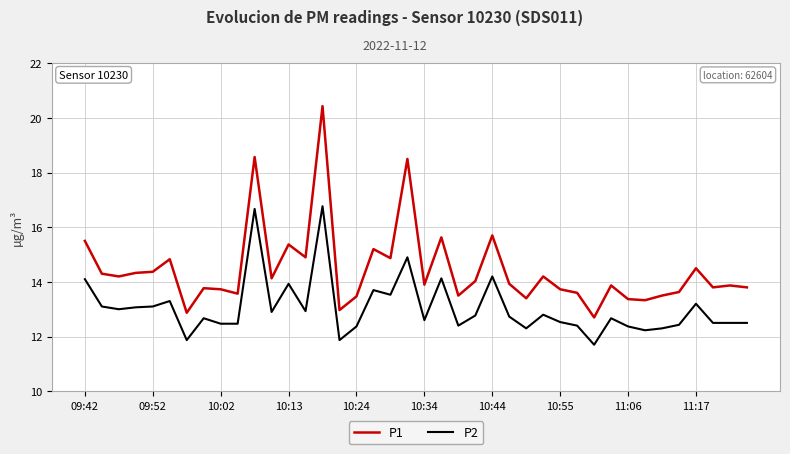

What is the smallest value displayed?

11.7